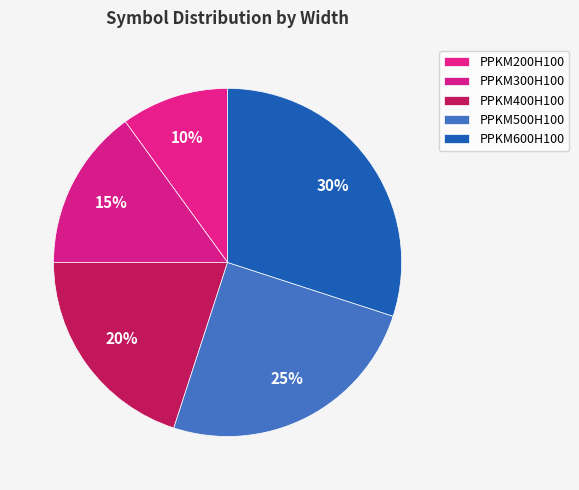

Rank the categories by value from highest to lowest.

PPKM600H100, PPKM500H100, PPKM400H100, PPKM300H100, PPKM200H100